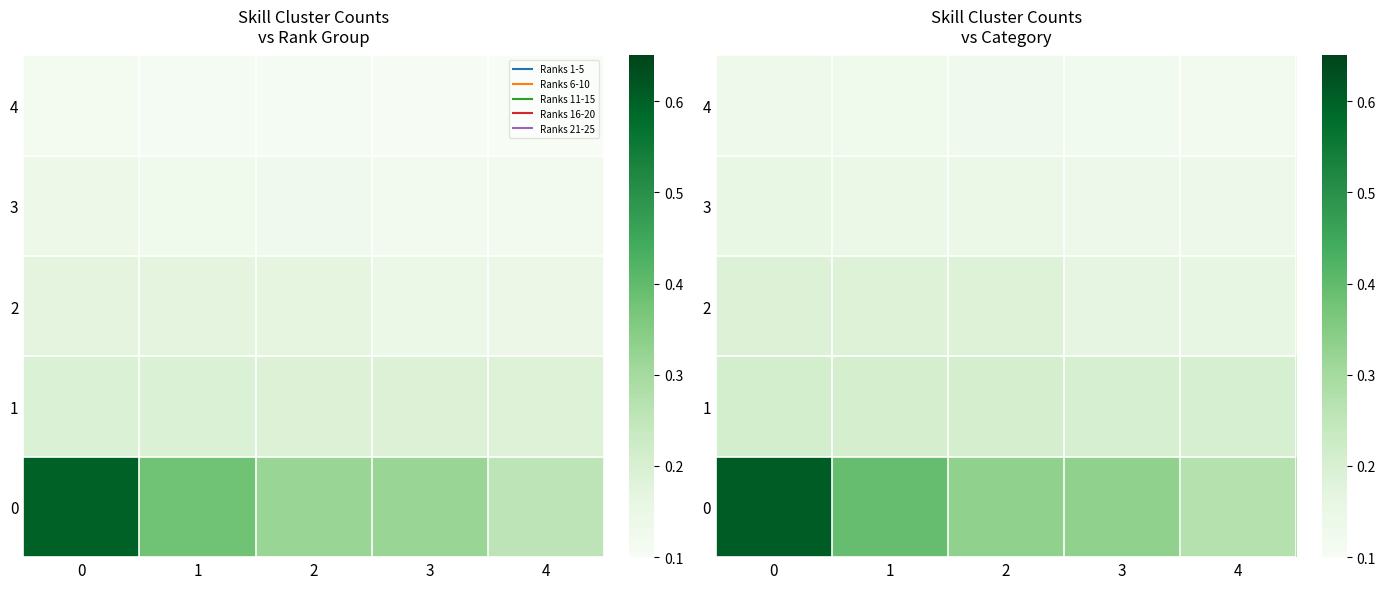

Rank the categories by 4 value from lowest to highest.

4, 3, 2, 1, 0